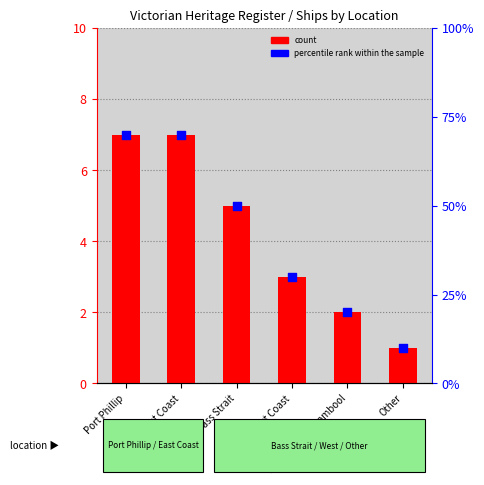

At how many categories does at least one series exceed 6?

6